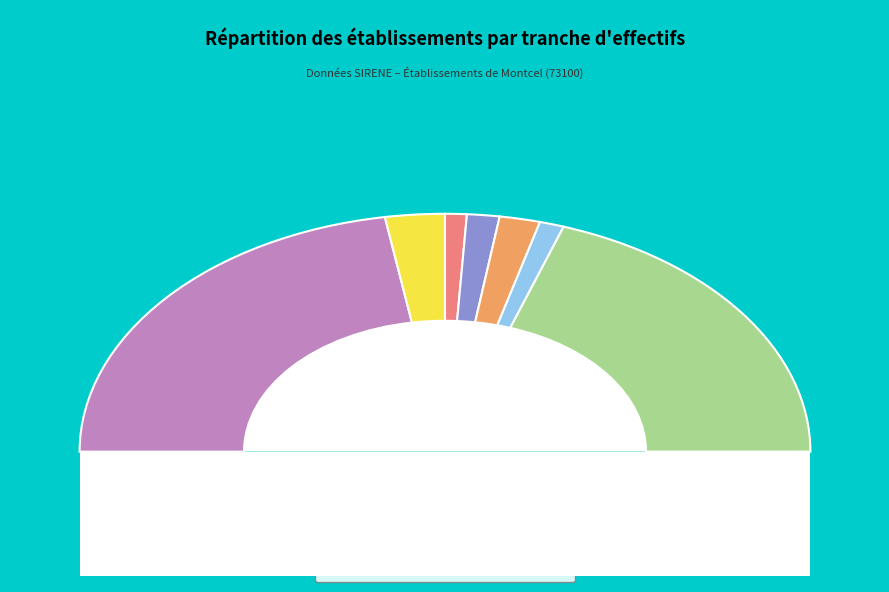

Does 01 account for over 50% of the chart?

No